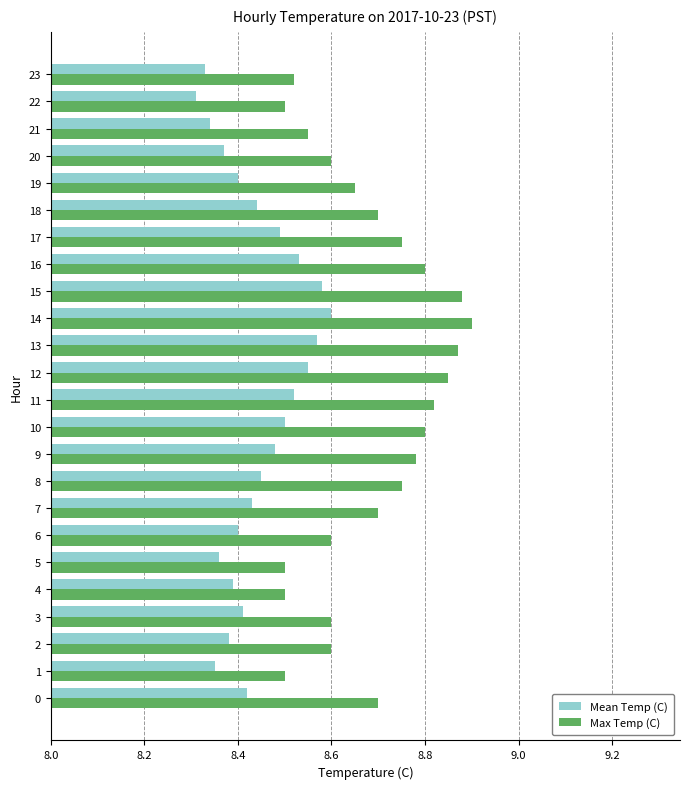

How many Mean Temp (C) values are between 8 and 9?

24